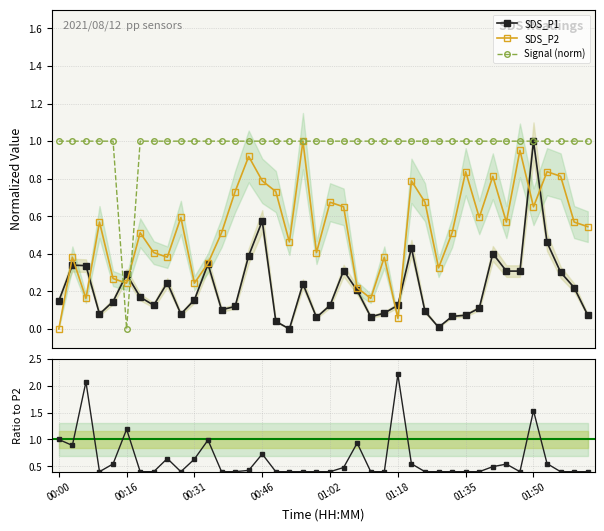

How many values in Signal (norm) are above zero?

39